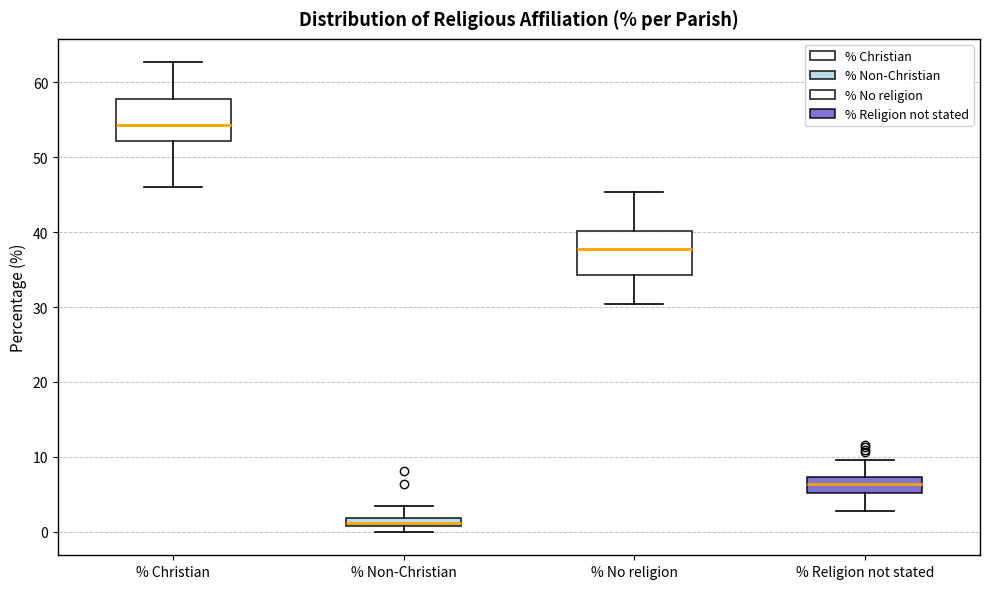

Where is the upper edge of the box for % Non-Christian on the y-axis? The values are not printed on the chart, so give them approximately, as read against the axis.

2